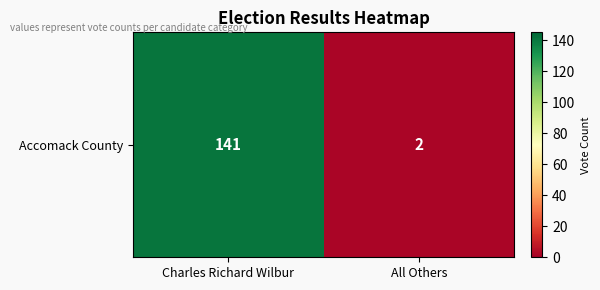

What is the average value?

72